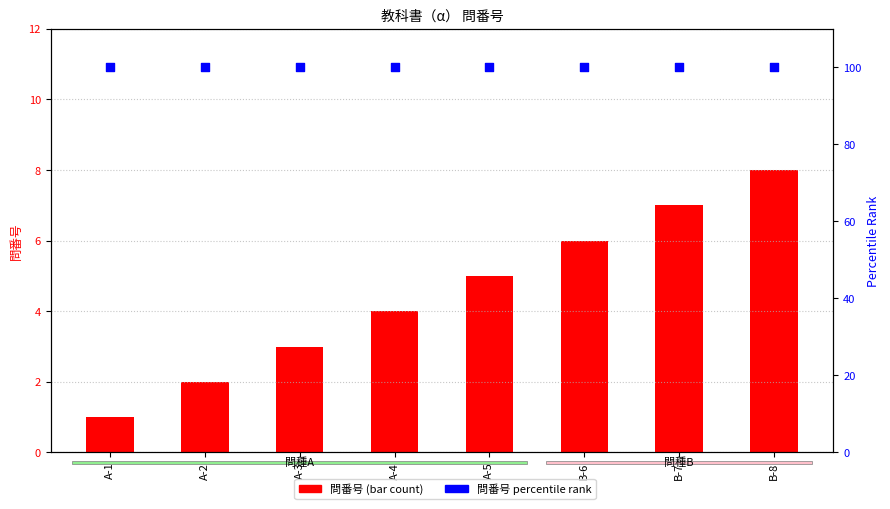

At how many categories does at least one series exceed 98?

8